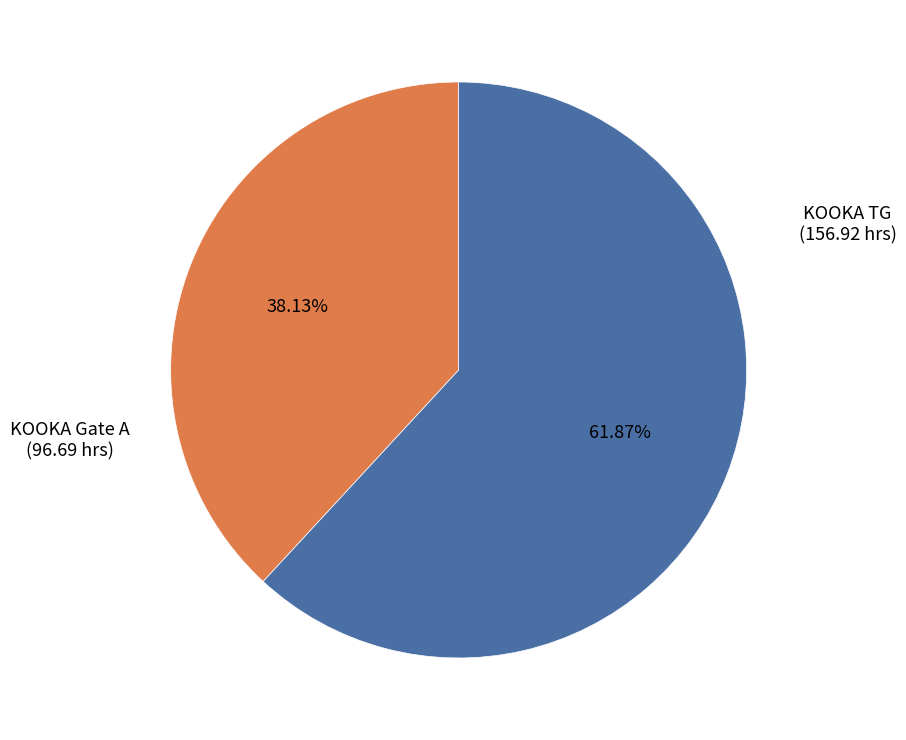

Is there any slice that represents more than half of the pie?

Yes